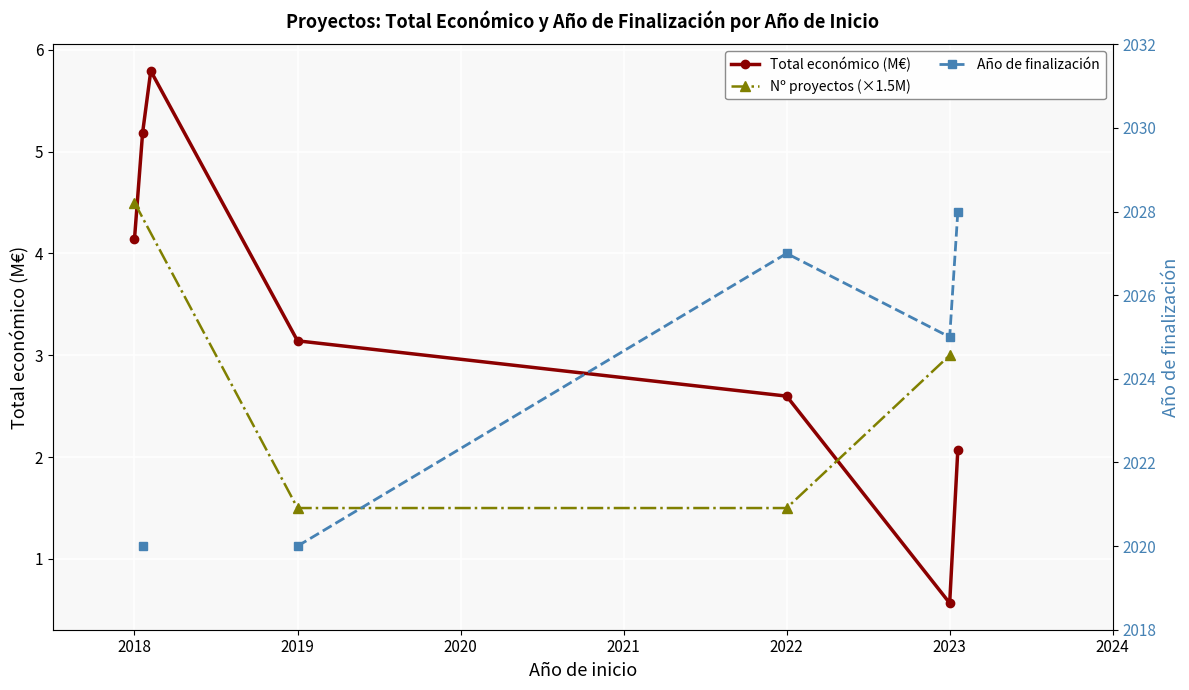

Rank the categories by value from highest to lowest.

2018, 2018, 2018, 2019, 2022, 2023, 2023